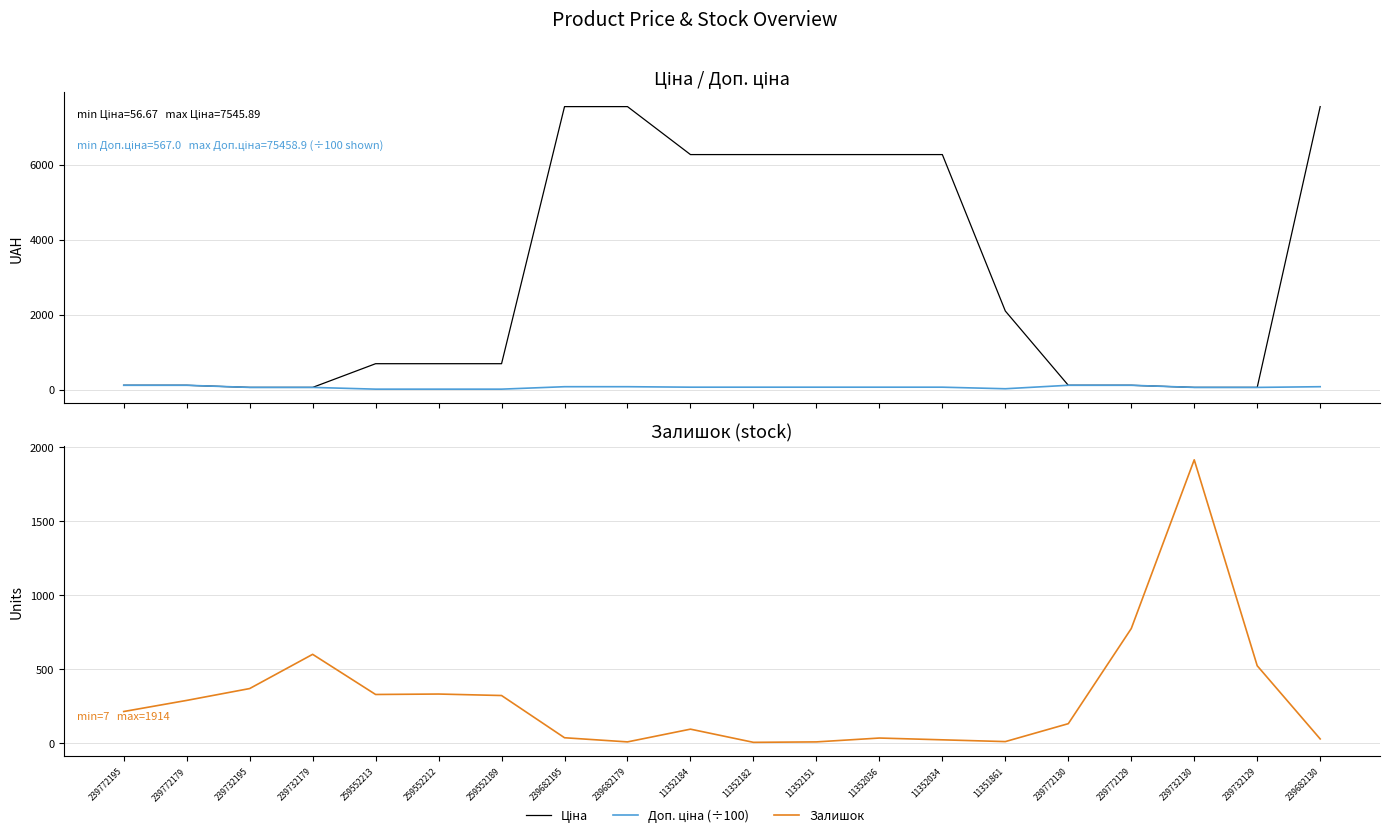

Where do Залишок and Доп. ціна (÷100) first cross each other?

259552189 and 239682195